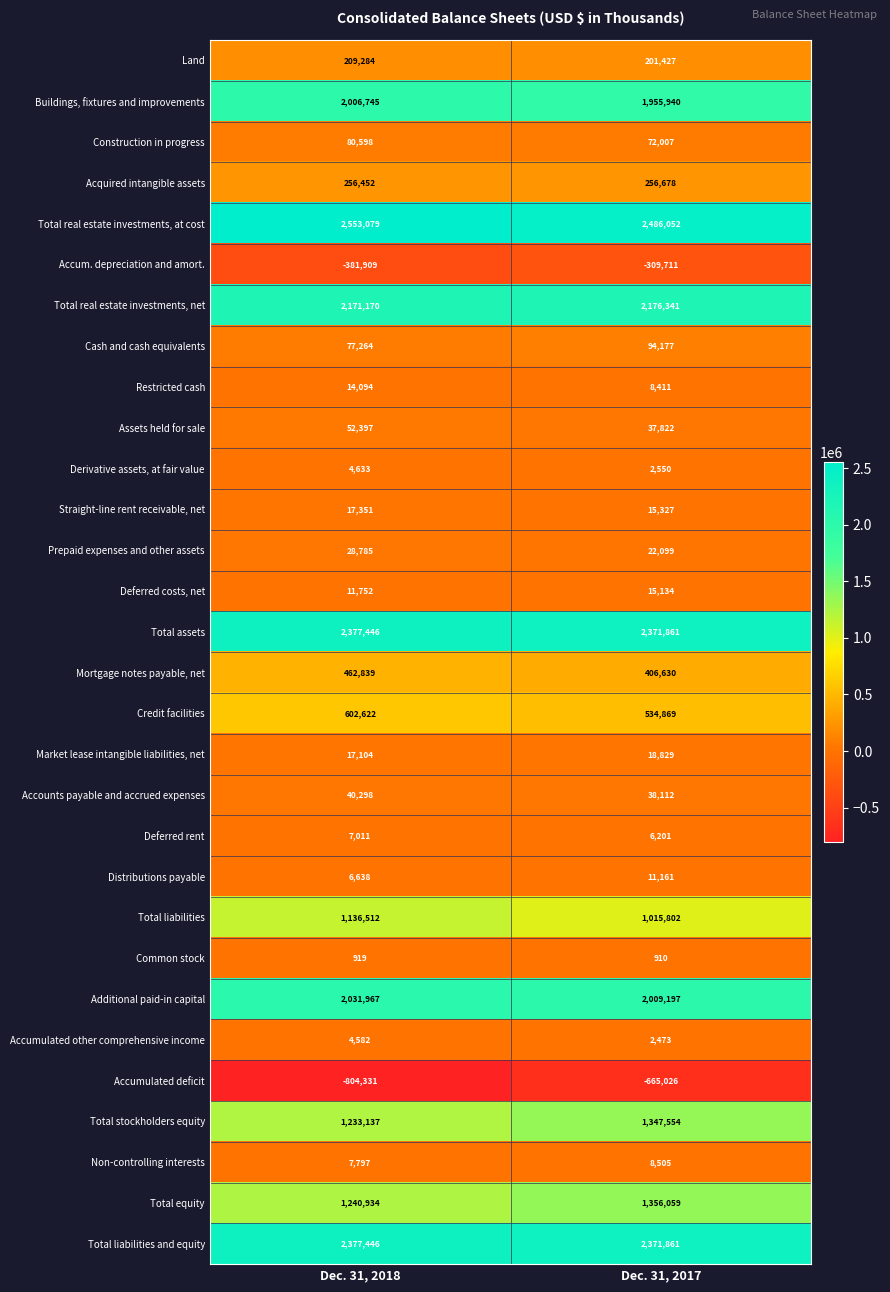

Which series has the largest range (max minus min)?

Accumulated deficit